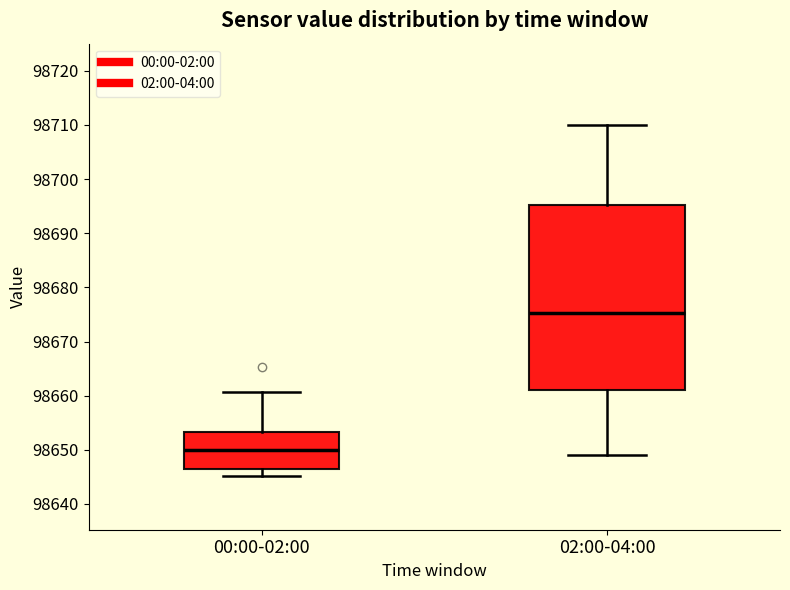

Reading left to right, transcribe this box plot: for each box, give where its median line is, the range the box spans, and where its two whiskers end, as read against the y-axis. The values are not printed on the chart, so give them approximately, as read against the axis.

00:00-02:00: median 98650, box 98647 to 98653, whiskers 98645 to 98661
02:00-04:00: median 98675, box 98661 to 98695, whiskers 98649 to 98710